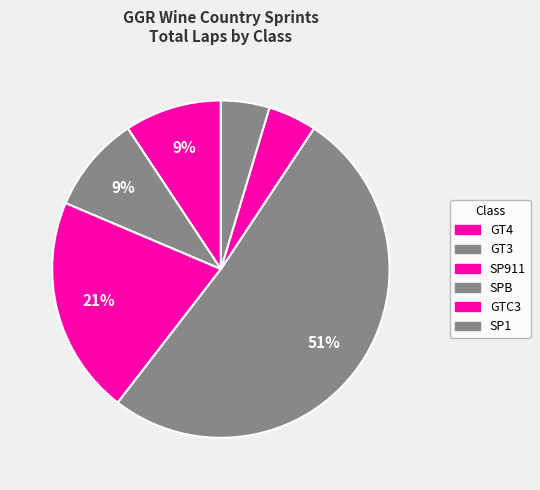

Does any single category account for the majority?

Yes